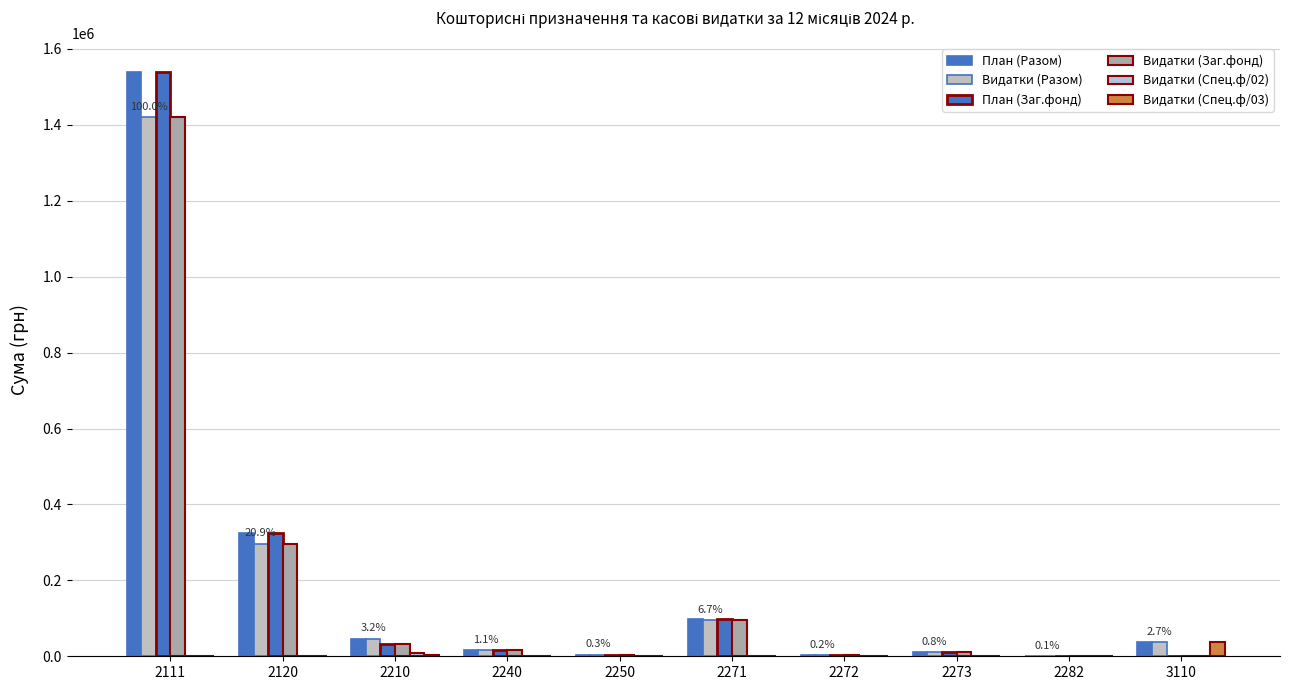

Reading right to left, extract all data points from this chart.

План (Разом): 37900.0	740.0	10800.0	2500.0	99000.0	3665.0	15890.0	45873.0	325370.0	1538000.0
Видатки (Разом): 37900.0	734.4	10799.1	2466.0	95786.0	3664.1	15890.0	45867.8	297049.7	1419798.5
План (Заг.фонд): 0.0	740.0	10800.0	2500.0	99000.0	3665.0	15890.0	32633.0	325370.0	1538000.0
Видатки (Заг.фонд): 0.0	734.4	10799.1	2466.0	95786.0	3664.1	15890.0	32627.8	297049.7	1419798.5
Видатки (Спец.ф/02): 0.0	0.0	0.0	0.0	0.0	0.0	0.0	9640.0	0.0	0.0
Видатки (Спец.ф/03): 37900.0	0.0	0.0	0.0	0.0	0.0	0.0	3600.0	0.0	0.0